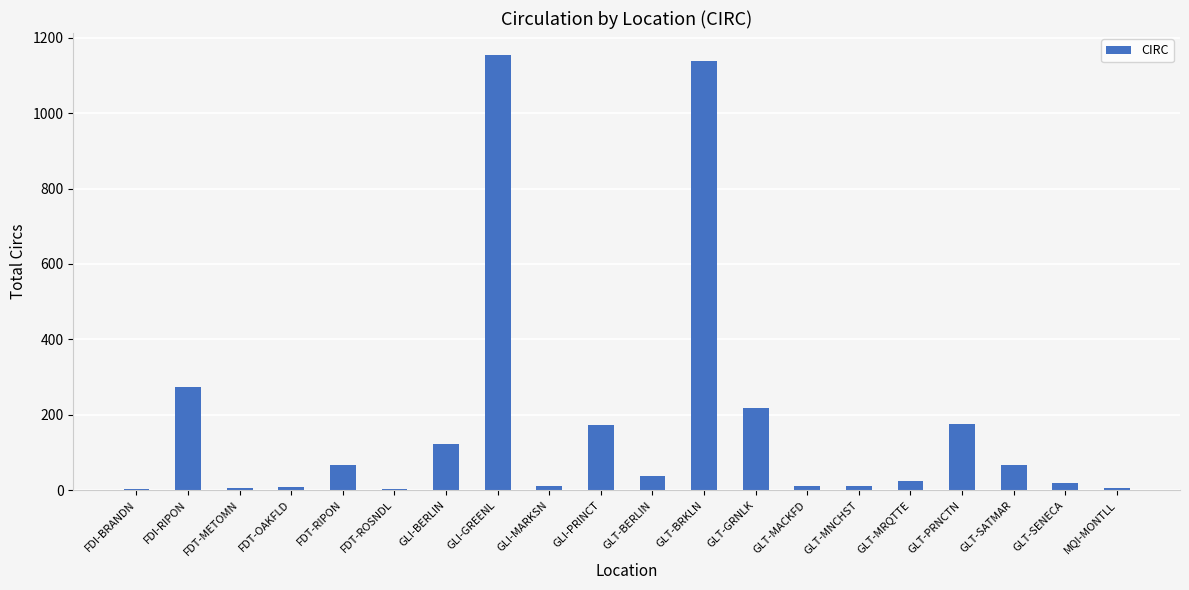

What value does the data have at GLI-PRINCT, to the nearest 50?

150